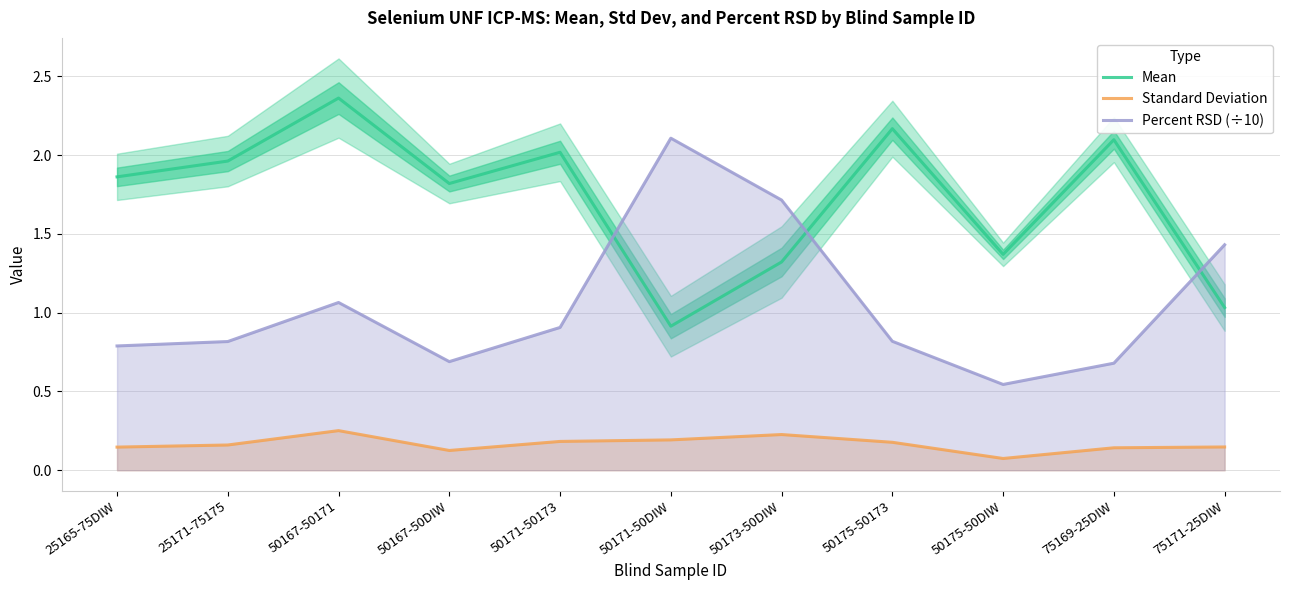

Is the value of Mean at 75171-25DIW greater than the value of Standard Deviation at 50167-50DIW?

Yes